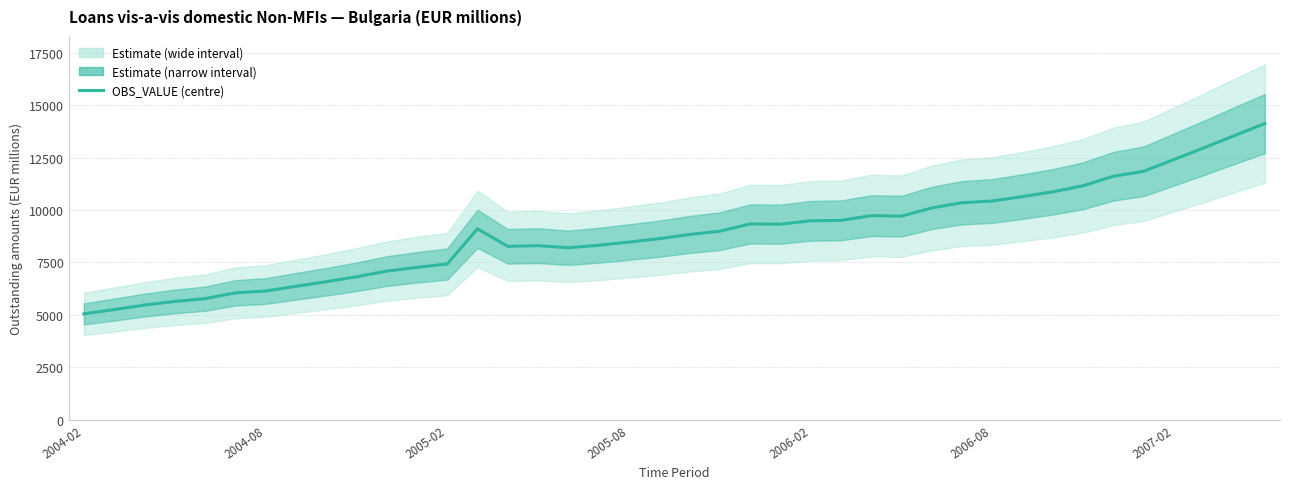

Does the chart display data point markers on the line(s)?

No